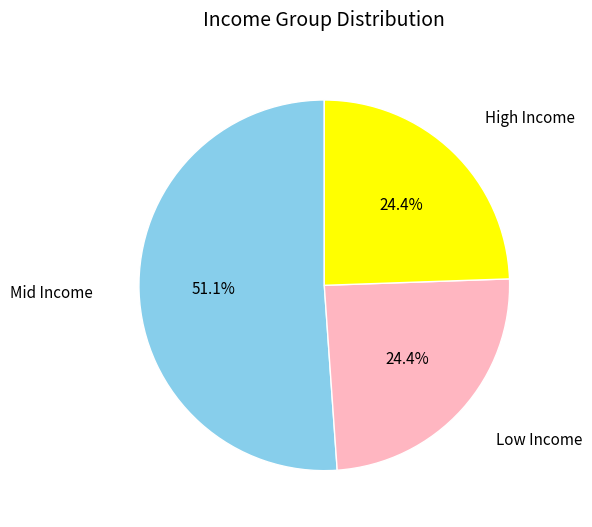

What is the largest slice in the pie chart?

Mid Income